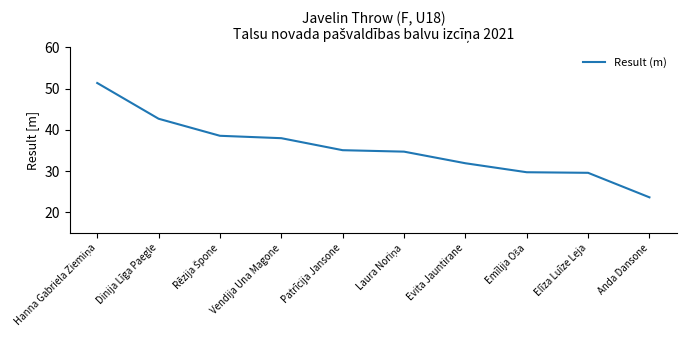

The value at Elīza Luīze Leja is 29.6. True or false?

True